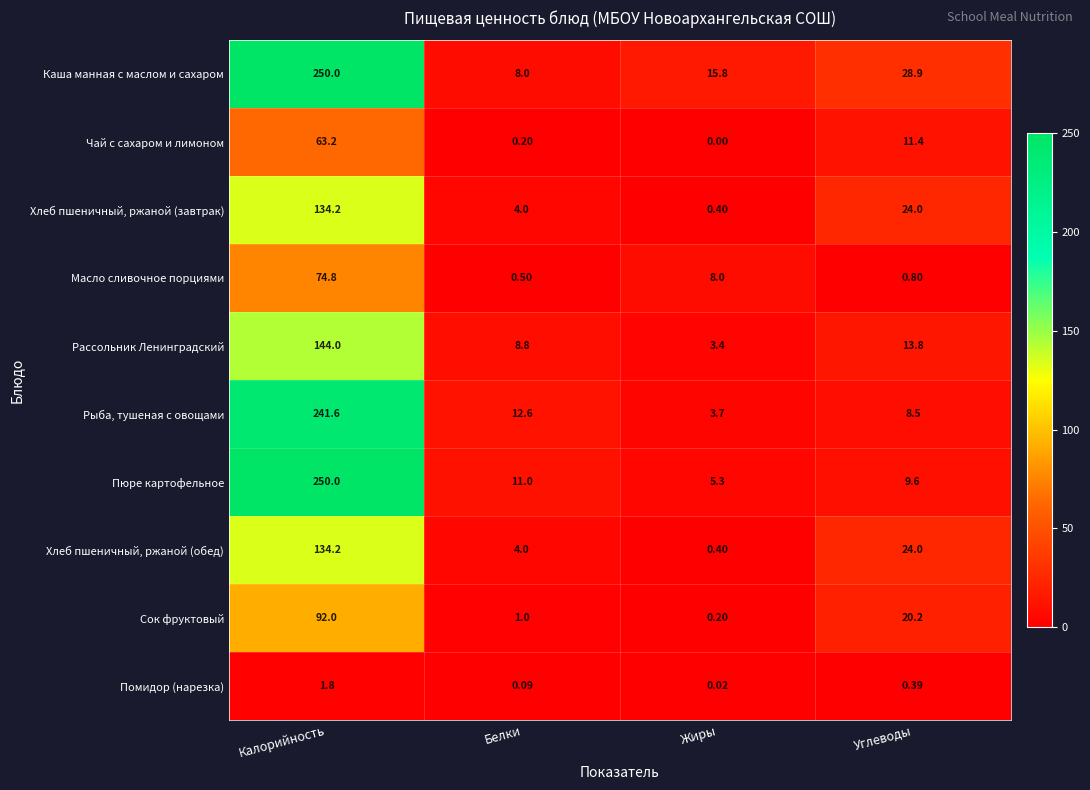

At how many categories does at least one series exceed 127?

1